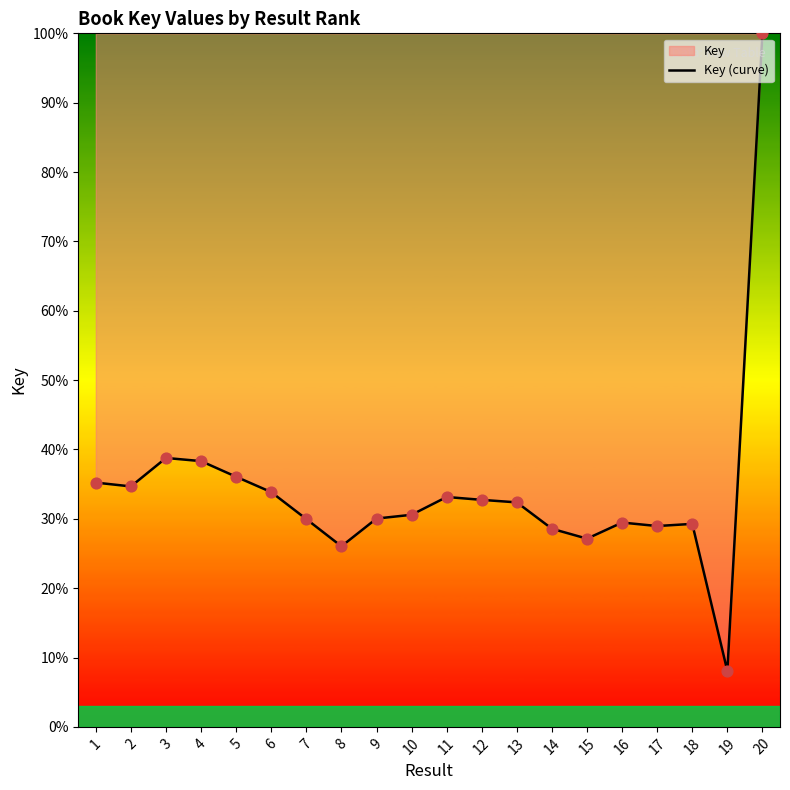

What is the ratio of the value at 6 to the value at 11?

1.0